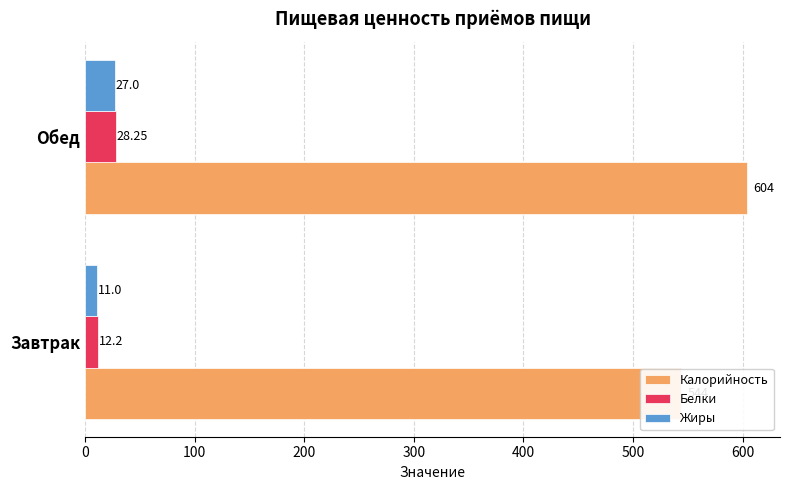

Rank the series by their maximum value, from highest to lowest.

Калорийность, Белки, Жиры